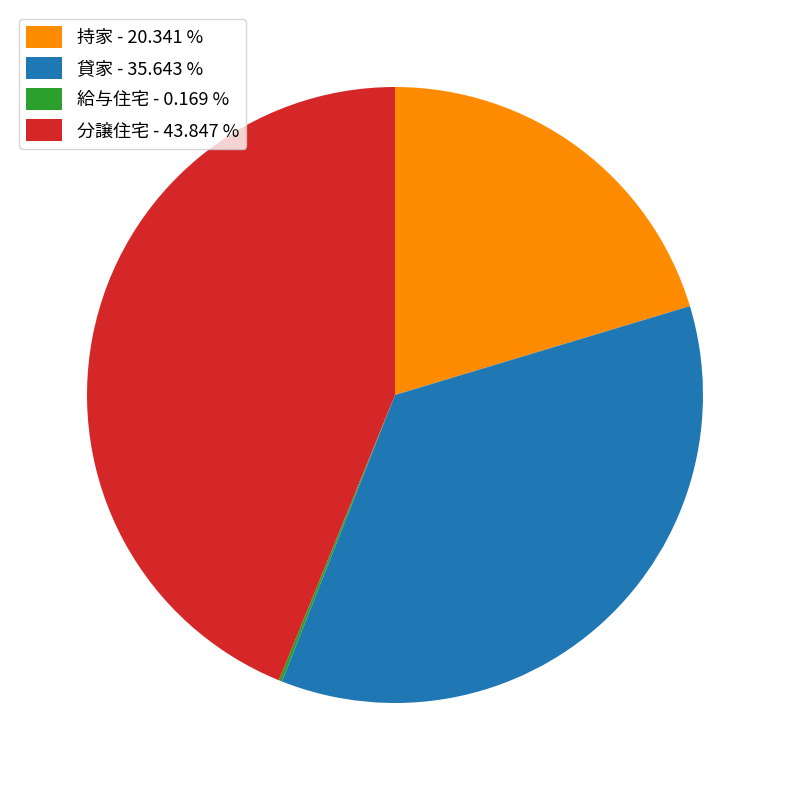

Is there a majority slice in this chart?

No